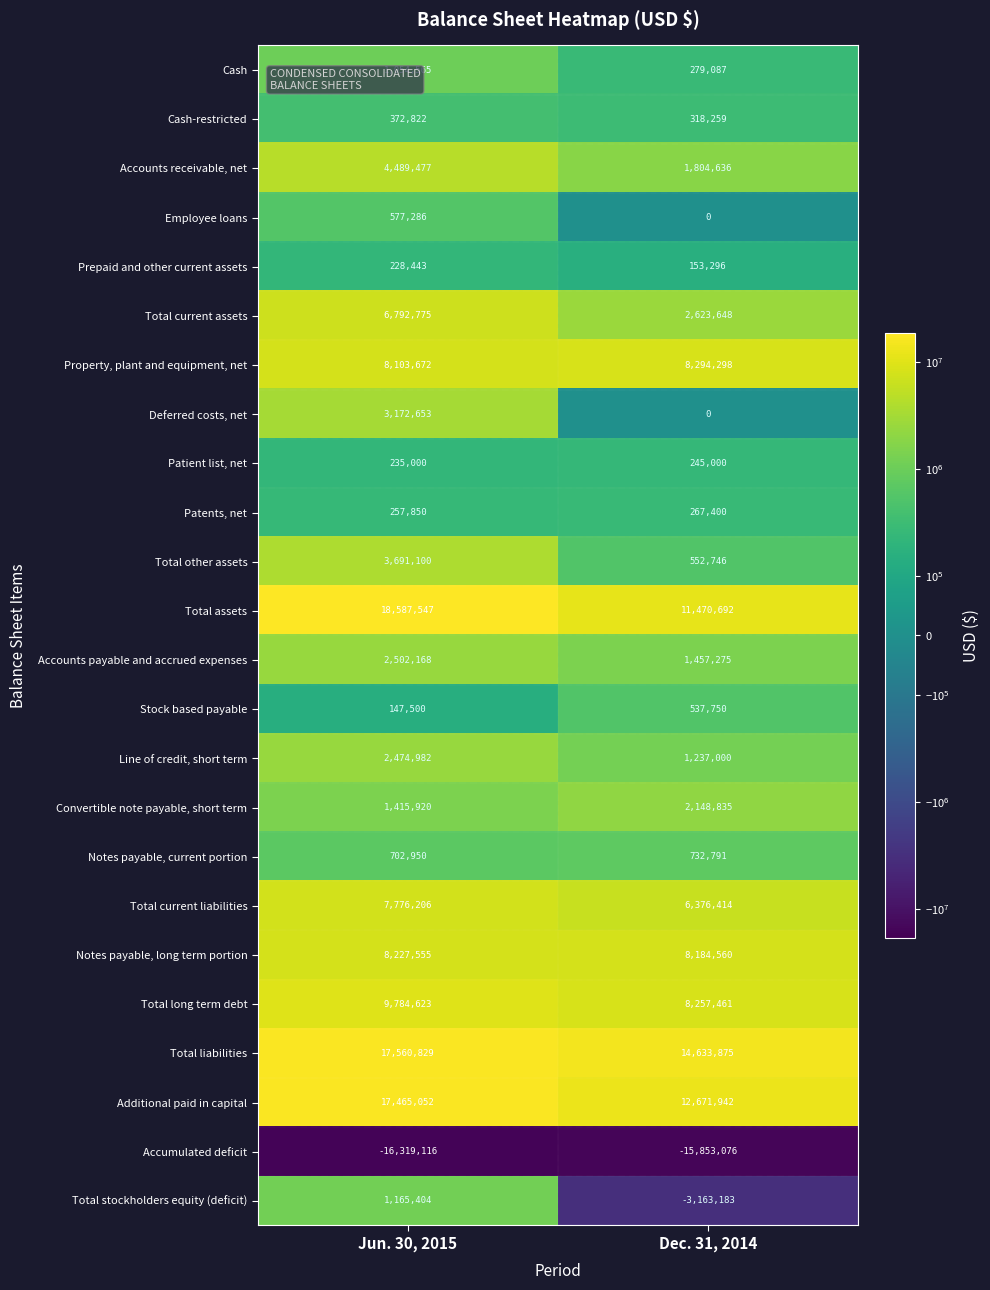

Which series has the widest spread of values?

Total assets